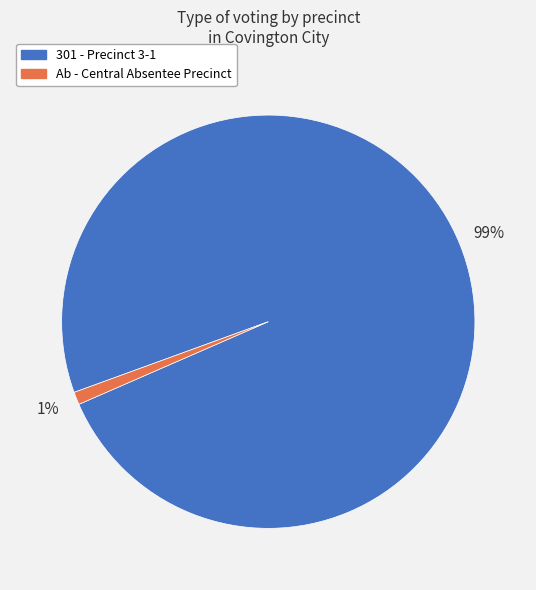

Do 301 - Precinct 3-1 and Ab - Central Absentee Precinct together represent more than half of the pie?

Yes